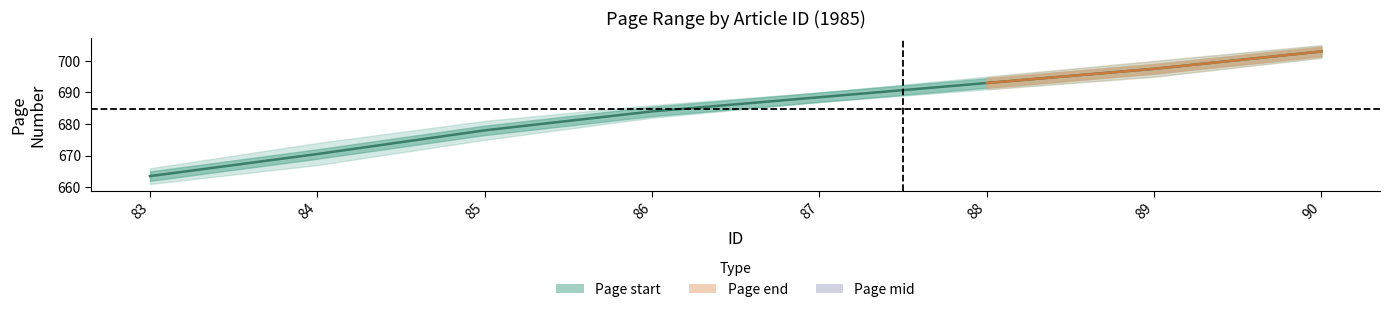

Where does the data first go above 688?

87